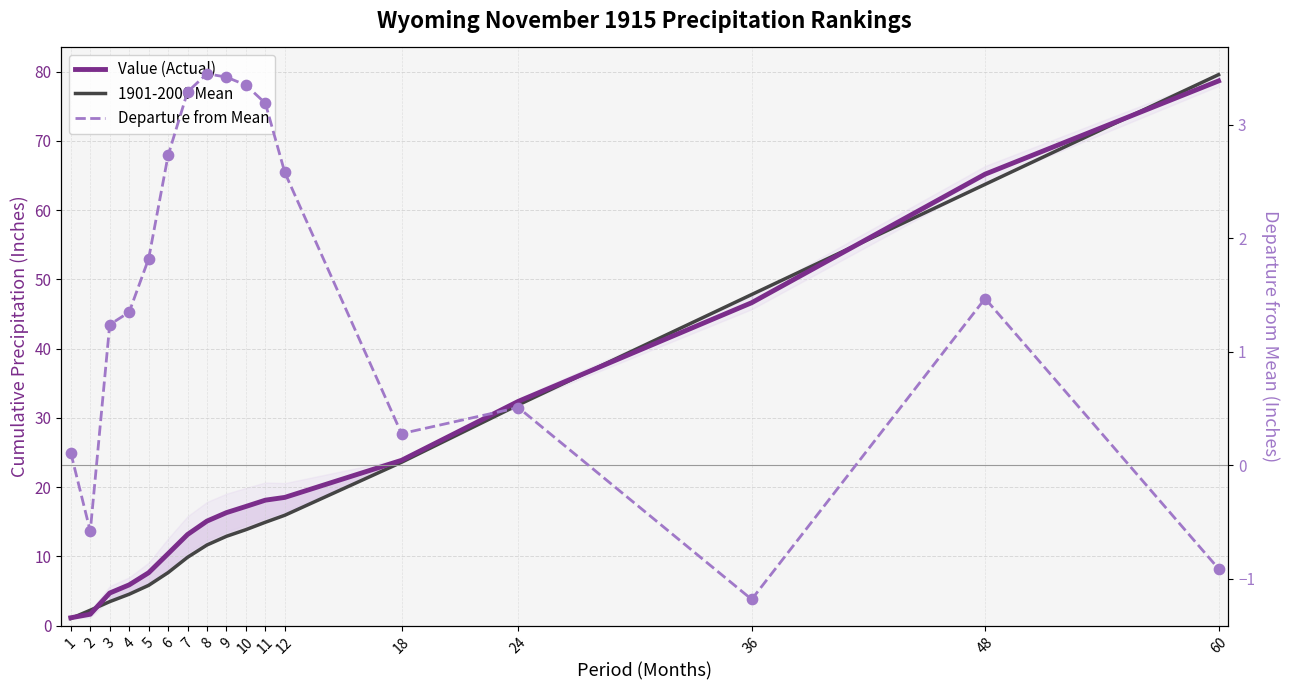

What are all the series names shown in the legend?

Value (Actual), 1901-2000 Mean, Departure from Mean